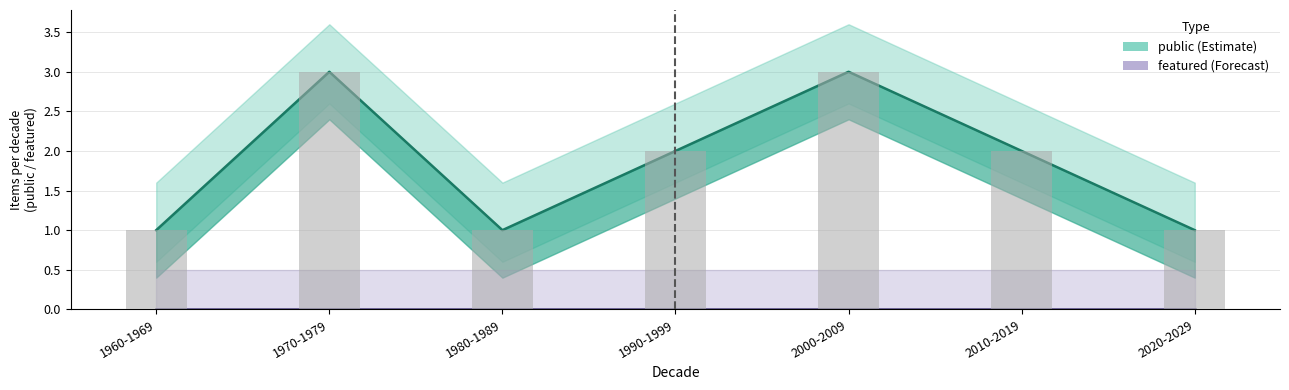

Which series has the widest spread of values?

public (Estimate)